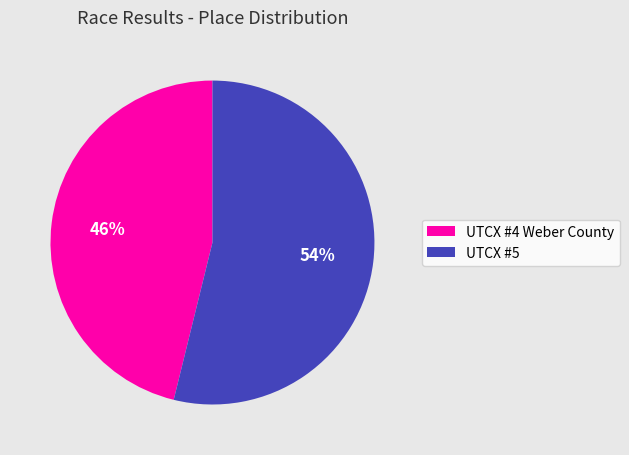

To the nearest percent, what portion does UTCX #4 Weber County represent?

46%